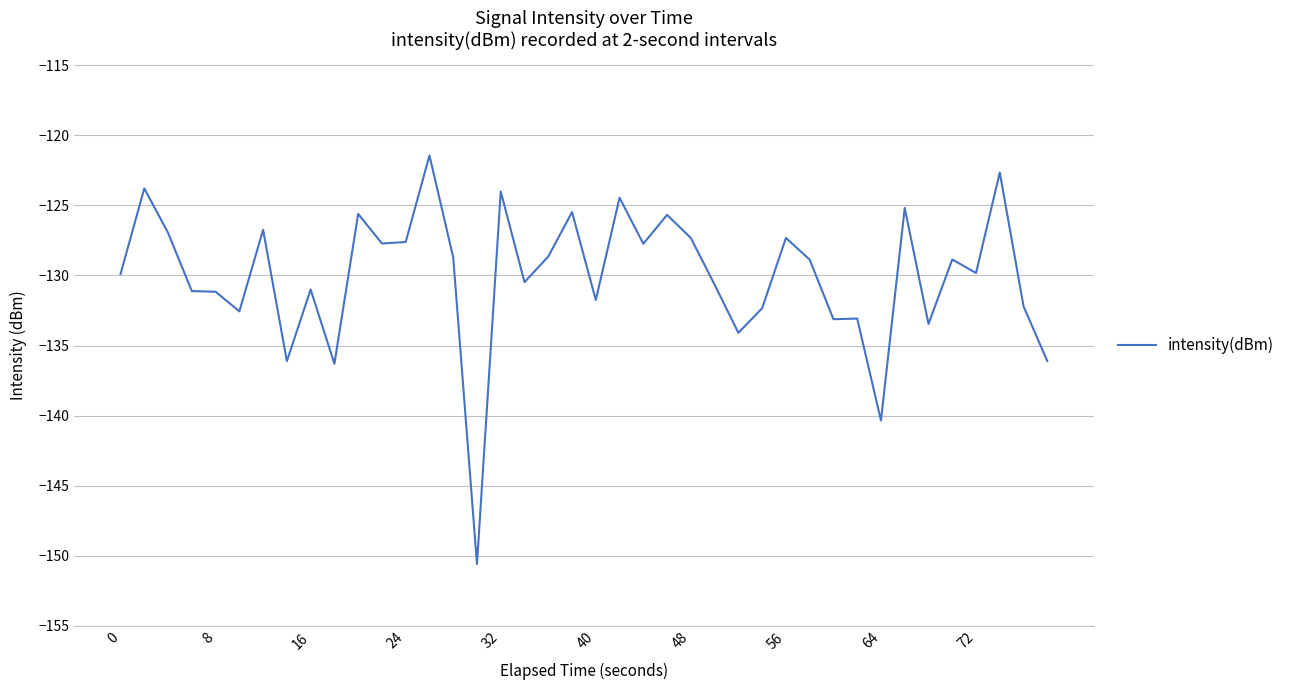

How many values are below -128?

24